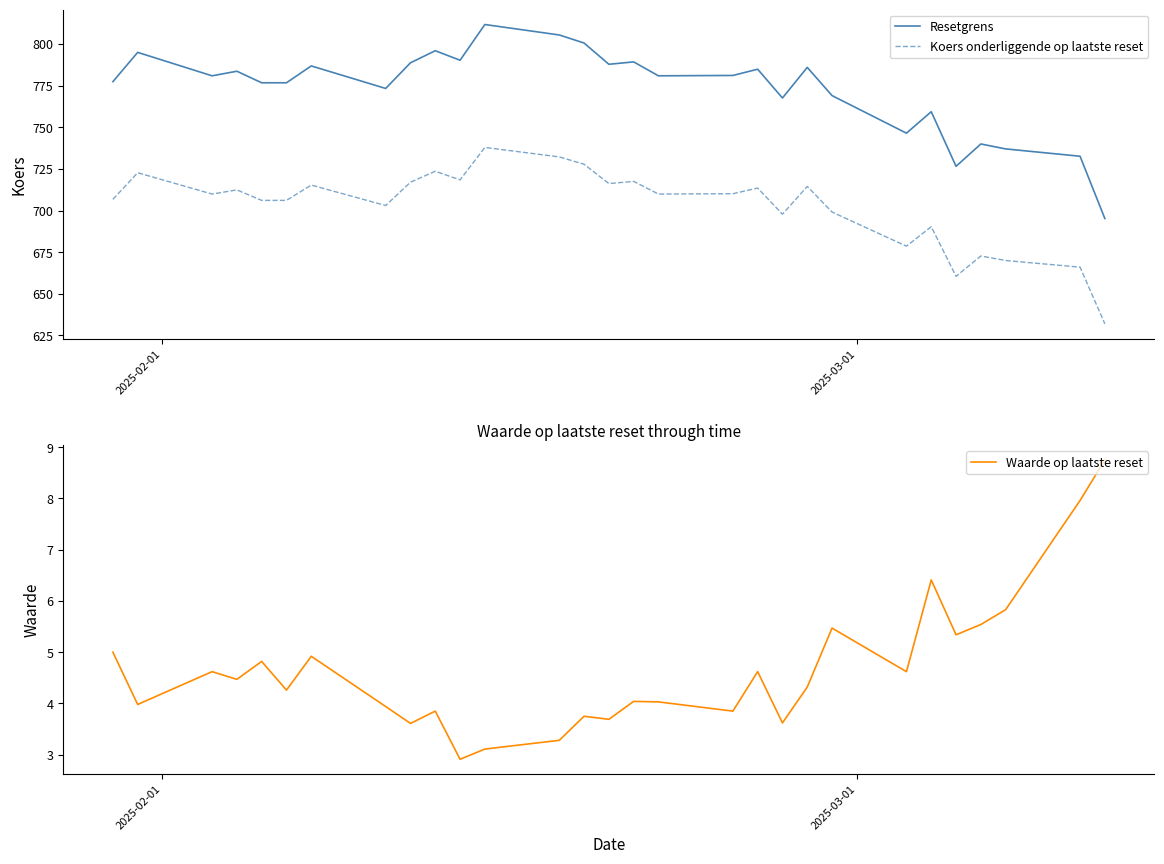

True or false: Koers onderliggende op laatste reset and Resetgrens intersect in this chart.

False